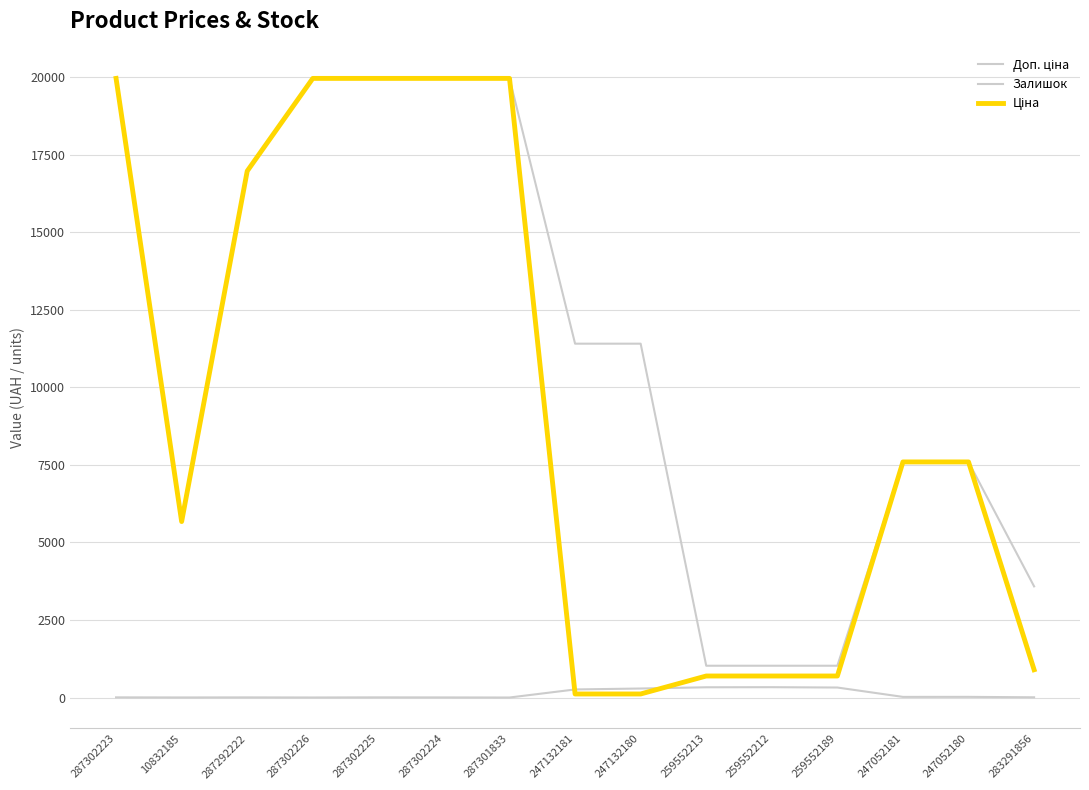

At how many categories does at least one series exceed 17506?

5